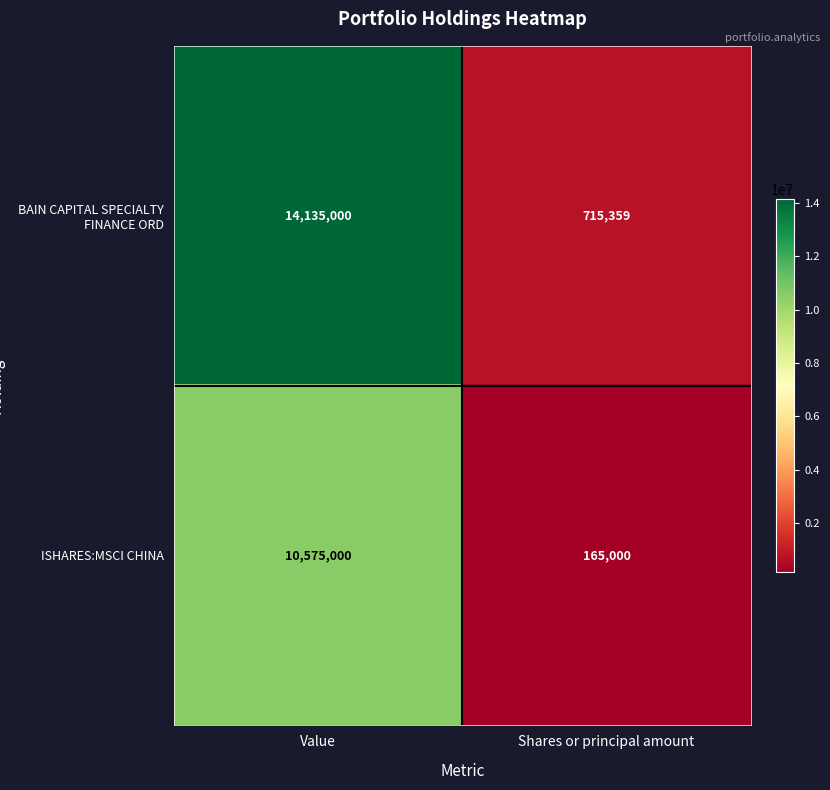

How many data points does each series have?

2